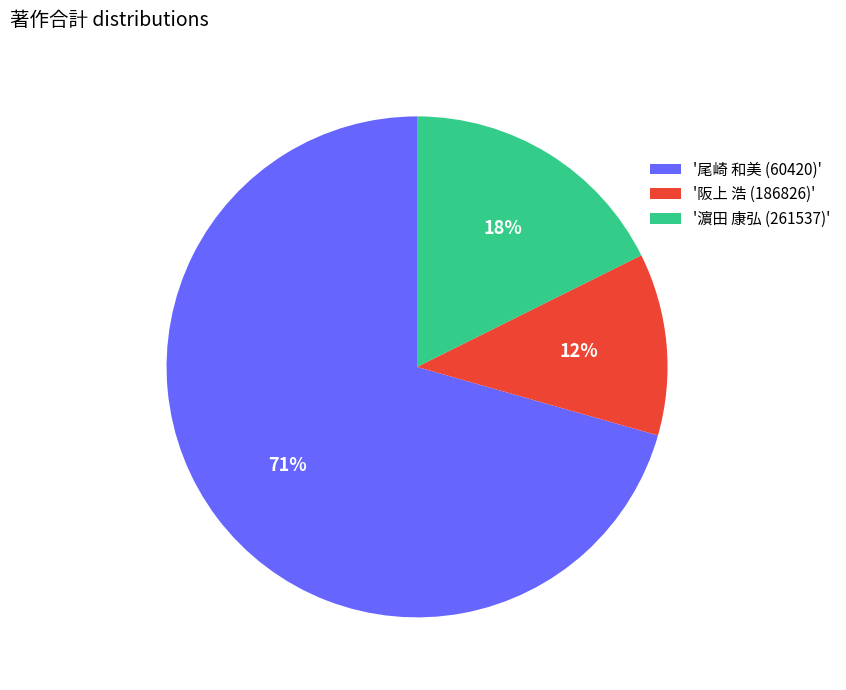

Count the number of slices in the pie.

3